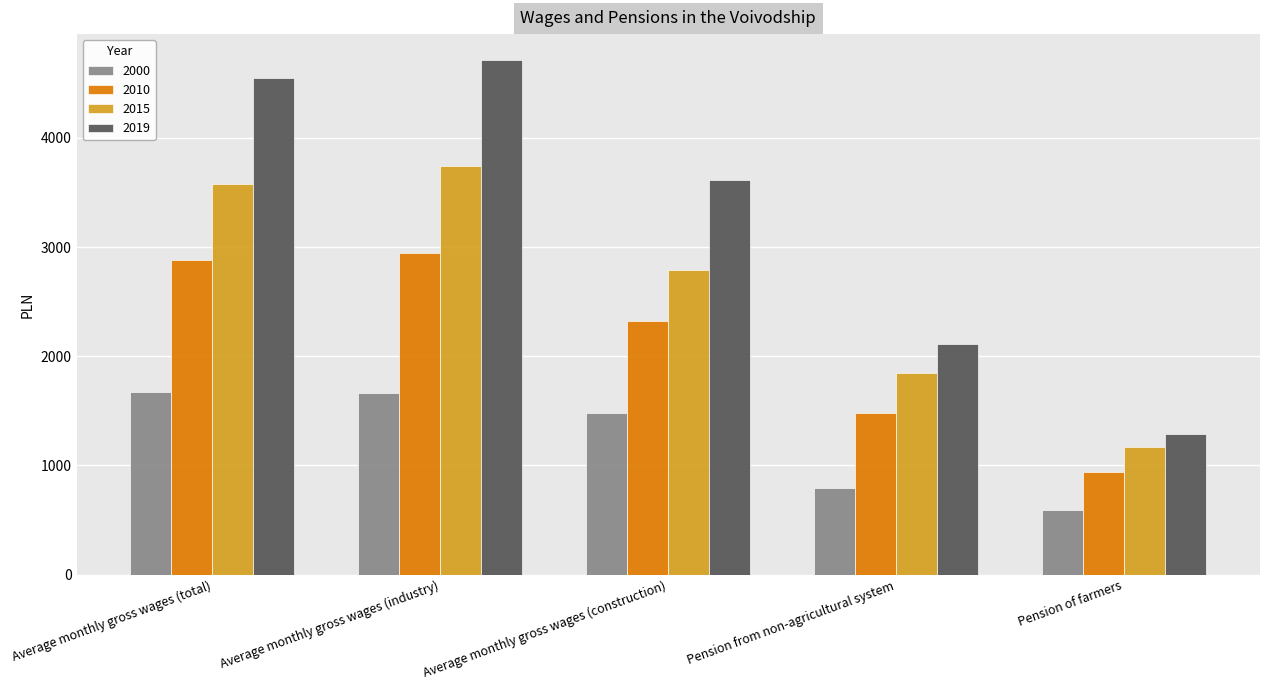

Where is 2019 nearest to the value 3000?

Average monthly gross wages (construction)